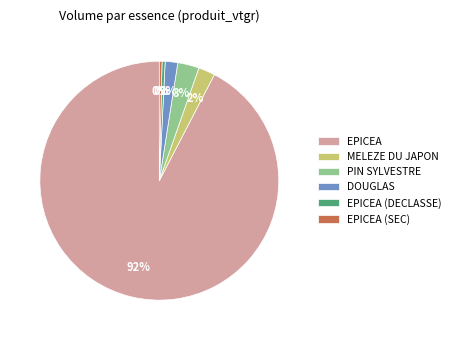

Combined, do PIN SYLVESTRE and DOUGLAS account for over 50%?

No